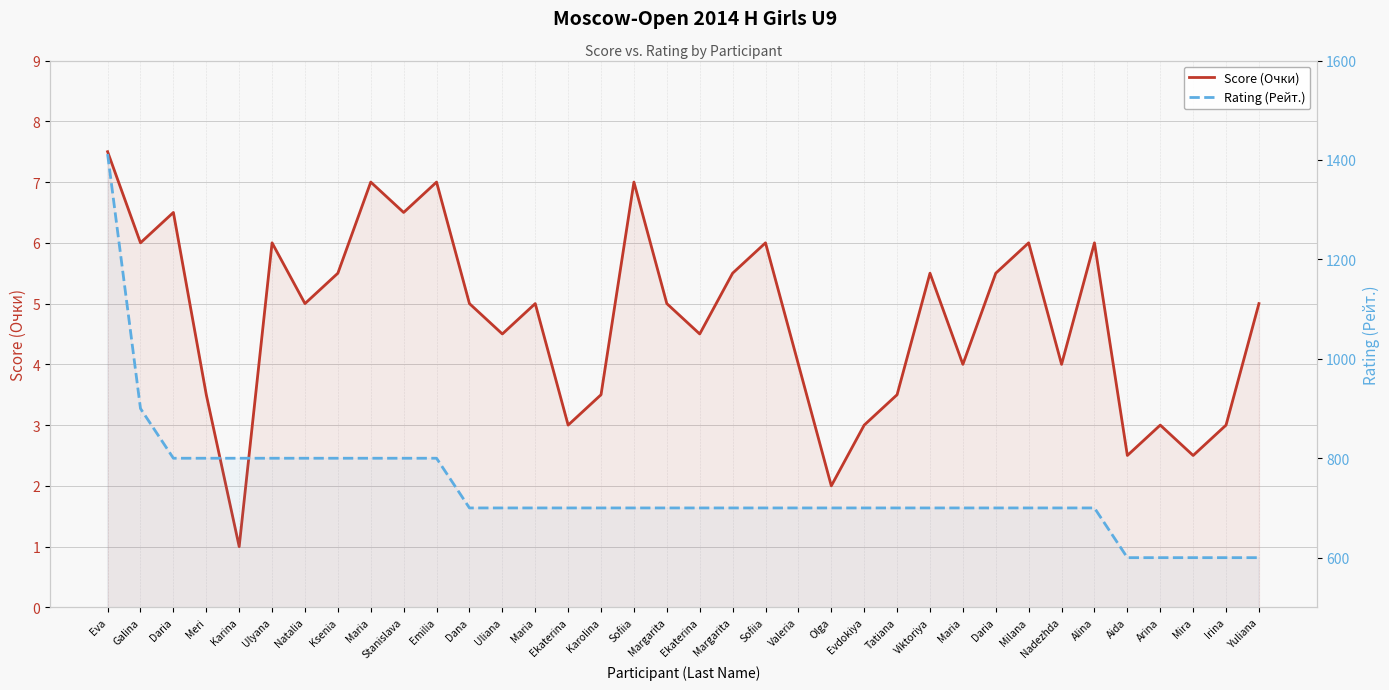

True or false: Rating (Рейт.) and Score (Очки) cross at least once.

False